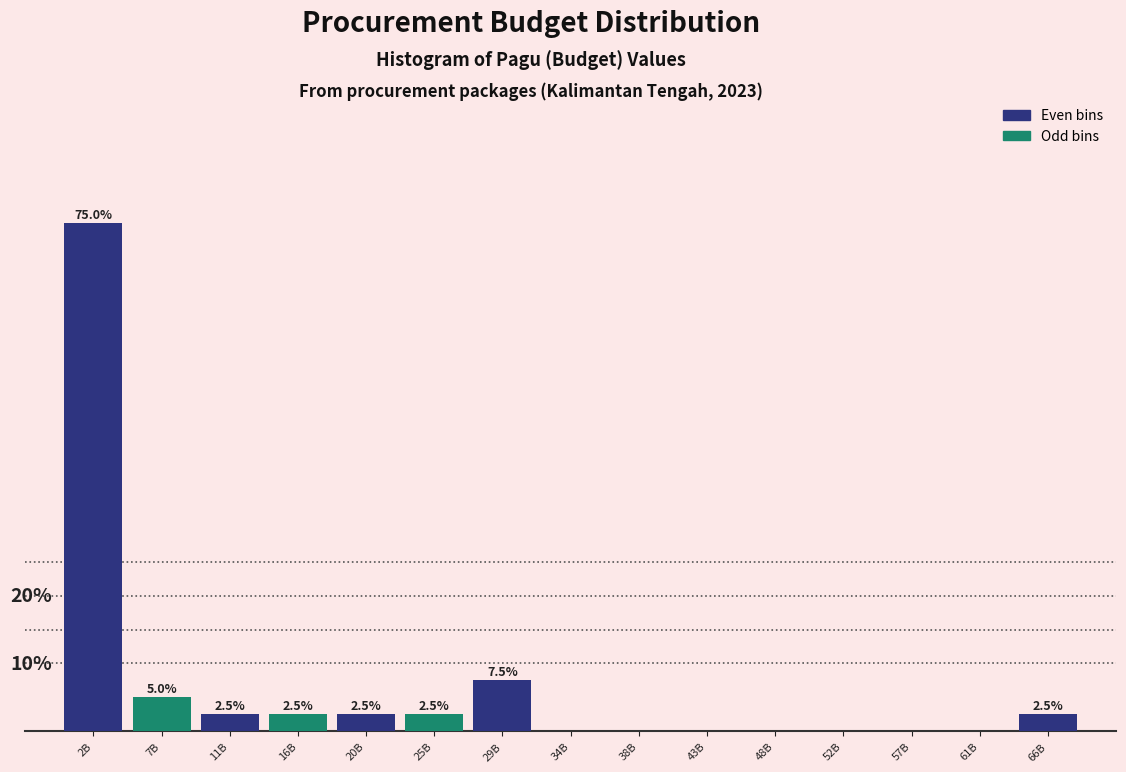

Where is the data nearest to the value 37?

29B